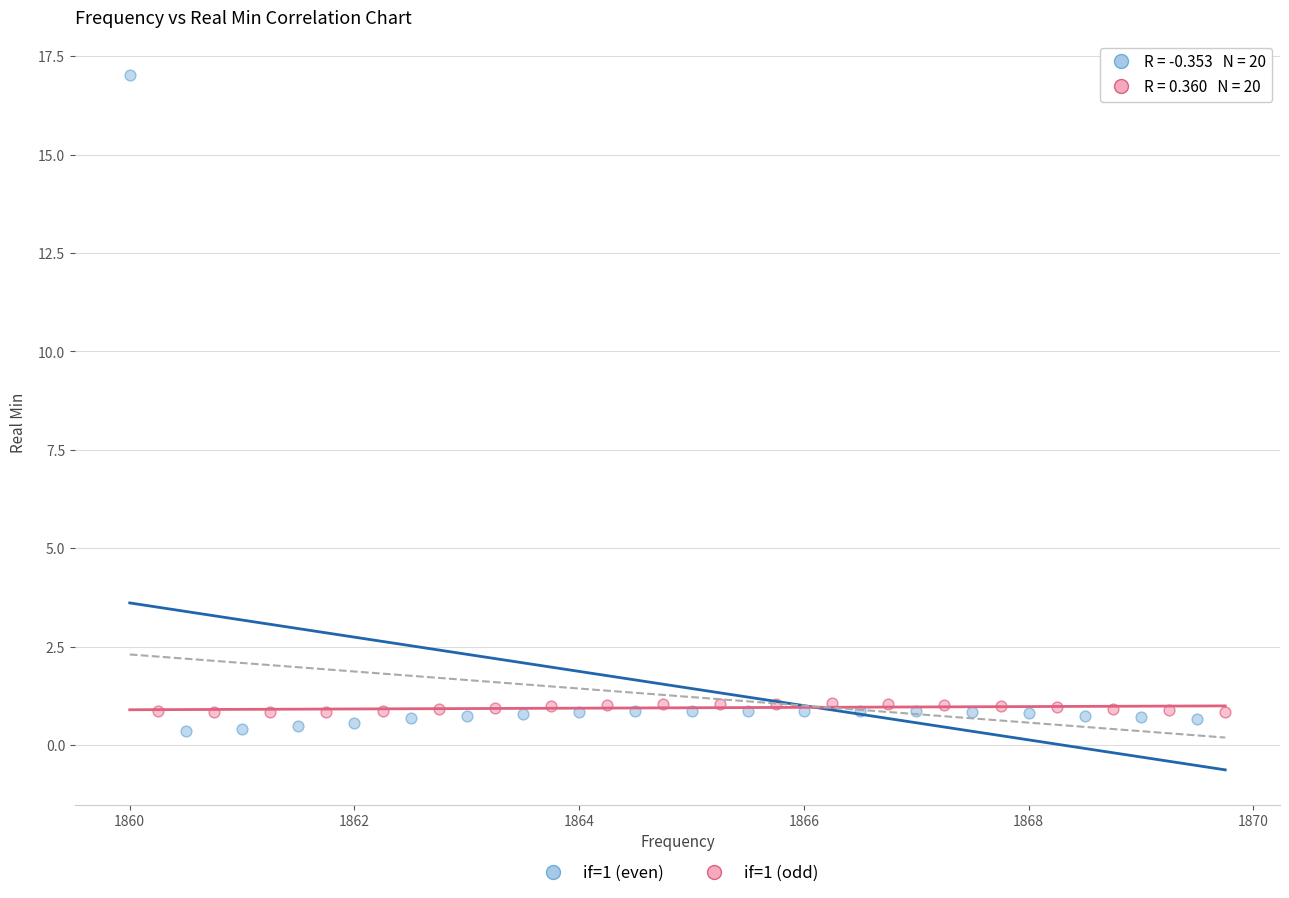

What are all the series names shown in the legend?

if=1 (even), if=1 (odd)